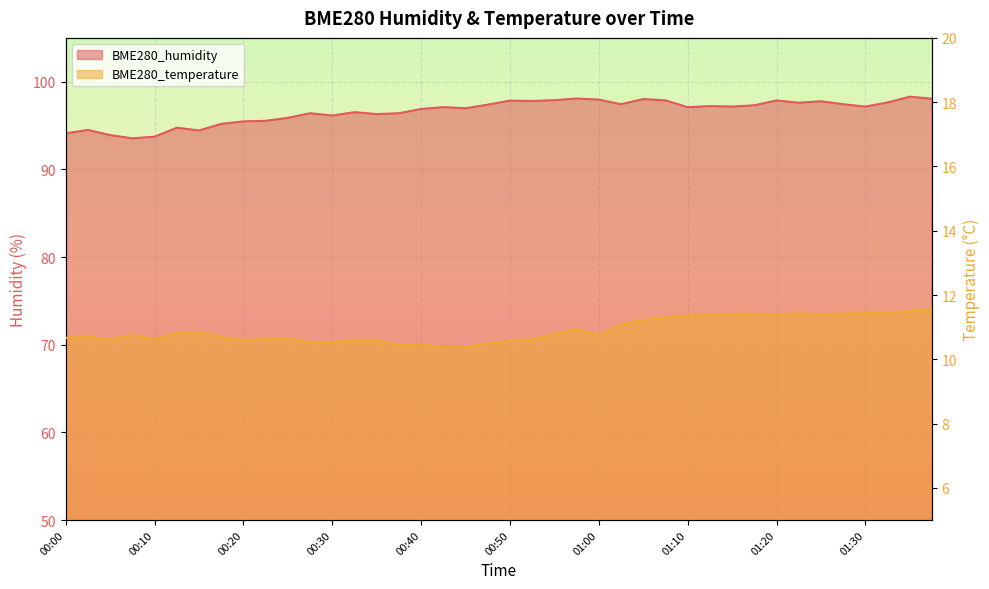

Reading left to right, transcribe all the data shown in this chart.

BME280_humidity: 00:00=94.1	00:02=94.5	00:05=93.9	00:07=93.5	00:10=93.7	00:12=94.8	00:15=94.4	00:17=95.2	00:20=95.5	00:22=95.5	00:25=95.9	00:27=96.4	00:30=96.1	00:32=96.5	00:35=96.3	00:37=96.4	00:40=96.9	00:42=97.1	00:44=97.0	00:47=97.4	00:50=97.8	00:52=97.8	00:55=97.9	00:57=98.1	01:00=98.0	01:03=97.4	01:05=98.0	01:07=97.9	01:10=97.1	01:13=97.2	01:15=97.2	01:18=97.3	01:20=97.9	01:23=97.6	01:25=97.8	01:28=97.4	01:30=97.2	01:33=97.6	01:36=98.3	01:38=98.1
BME280_temperature: 00:00=10.7	00:02=10.7	00:05=10.6	00:07=10.8	00:10=10.6	00:12=10.8	00:15=10.8	00:17=10.7	00:20=10.6	00:22=10.7	00:25=10.7	00:27=10.5	00:30=10.5	00:32=10.6	00:35=10.6	00:37=10.4	00:40=10.4	00:42=10.4	00:44=10.4	00:47=10.5	00:50=10.6	00:52=10.6	00:55=10.8	00:57=10.9	01:00=10.8	01:03=11.1	01:05=11.2	01:07=11.3	01:10=11.4	01:13=11.4	01:15=11.4	01:18=11.4	01:20=11.4	01:23=11.4	01:25=11.4	01:28=11.4	01:30=11.4	01:33=11.4	01:36=11.5	01:38=11.6